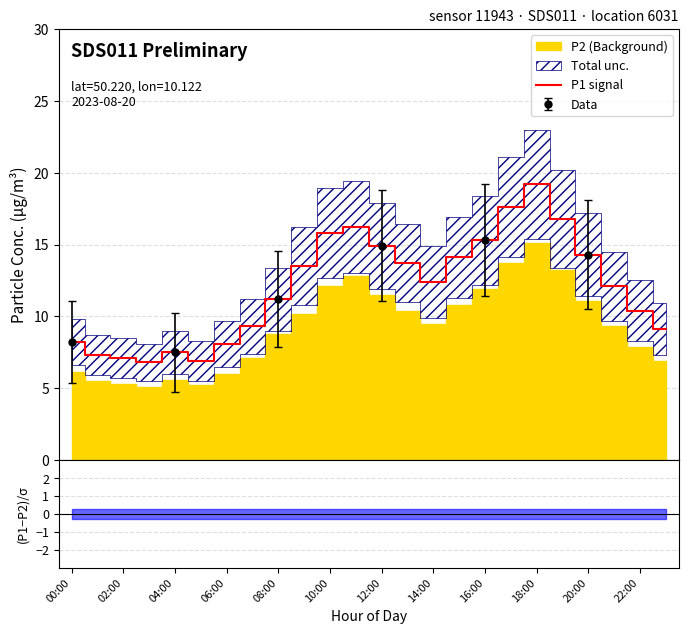

The value at 17 is 17.6. True or false?

True